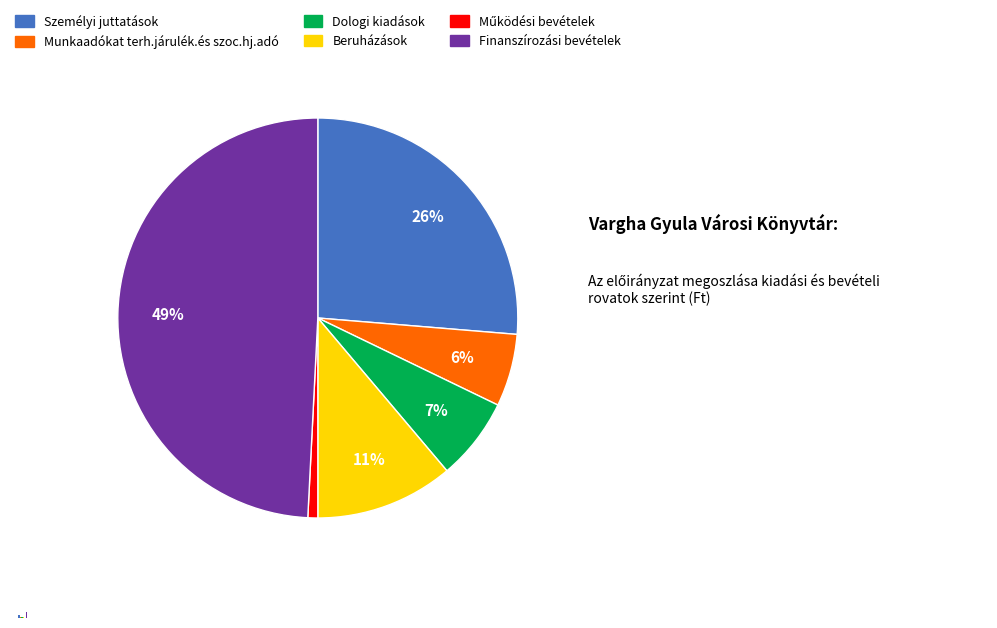

Does Személyi juttatások account for over 50% of the chart?

No